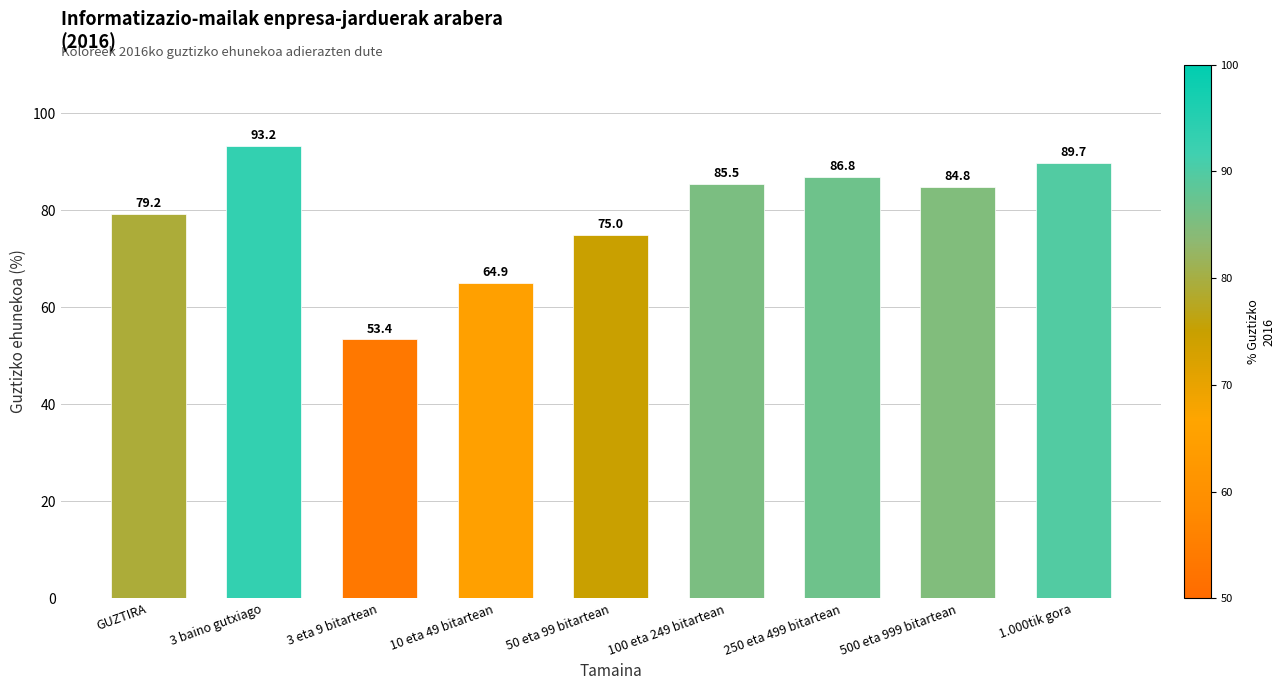

What is the change in value from GUZTIRA to 50 eta 99 bitartean?

-4.2